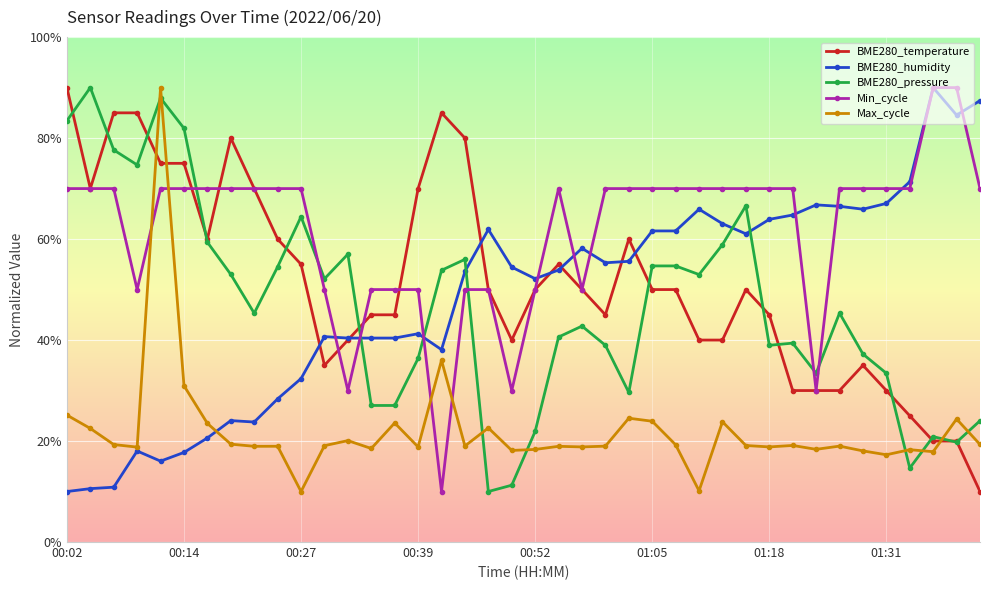

True or false: Max_cycle and BME280_temperature intersect in this chart.

True